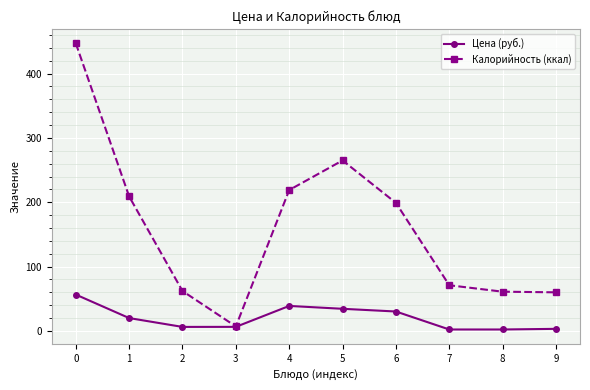

In Калорийность (ккал), how many points are higher than both neighbors (excluding endpoints)?

1